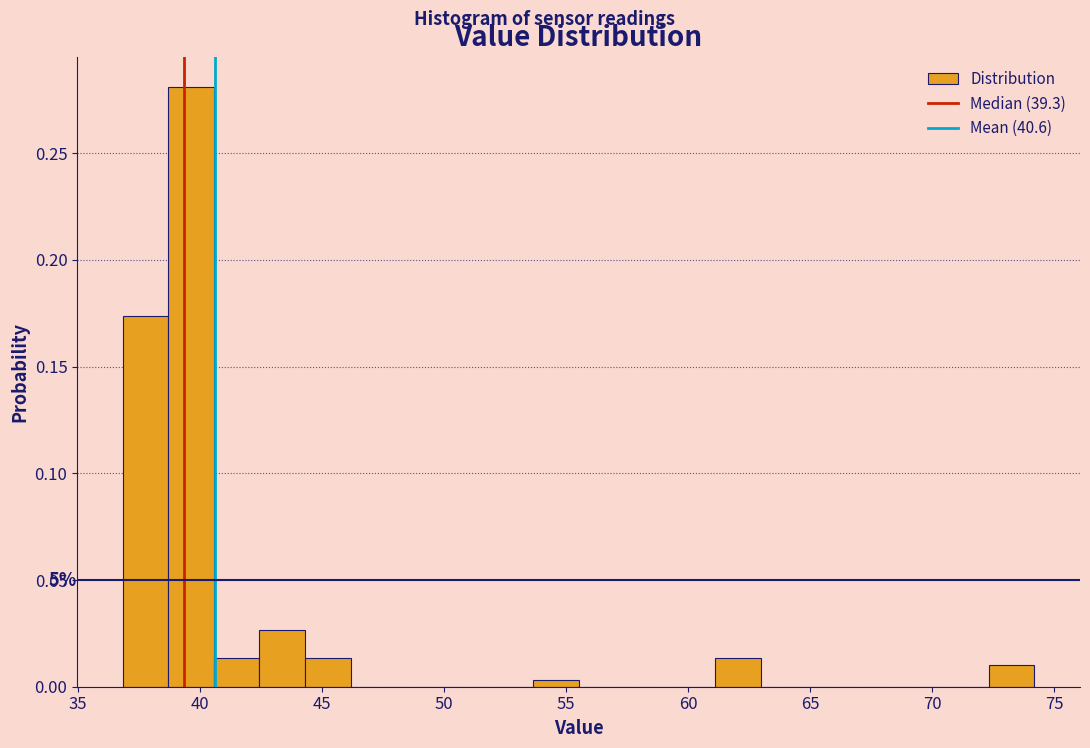

Read against the x-axis, roughly where is the centre of the tallest bar?

39.5